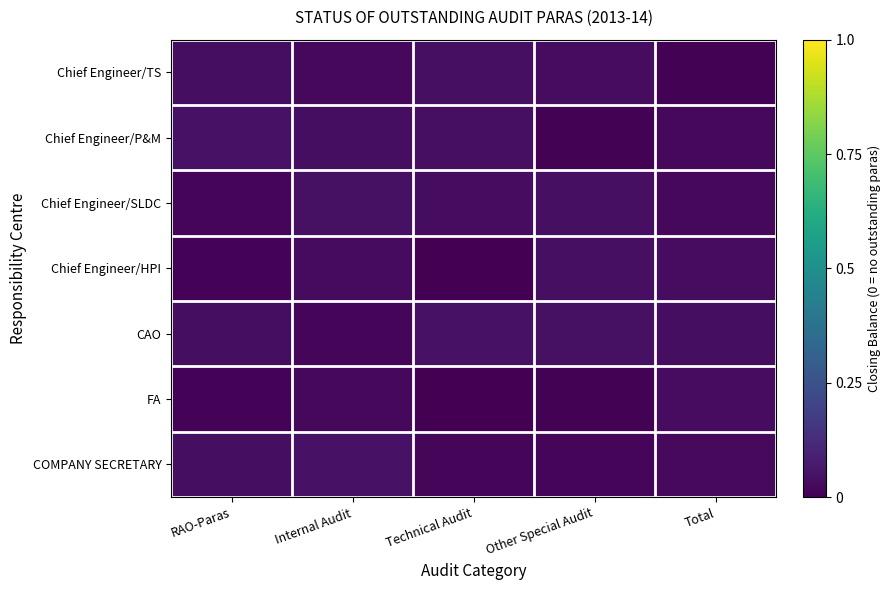

Between Technical Audit and Internal Audit, which is larger?

Technical Audit